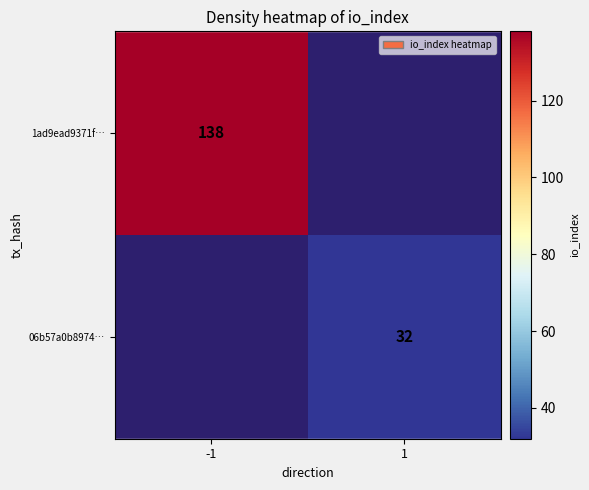

Is it true that 1ad9ead9371f… equals 138 at -1?

True